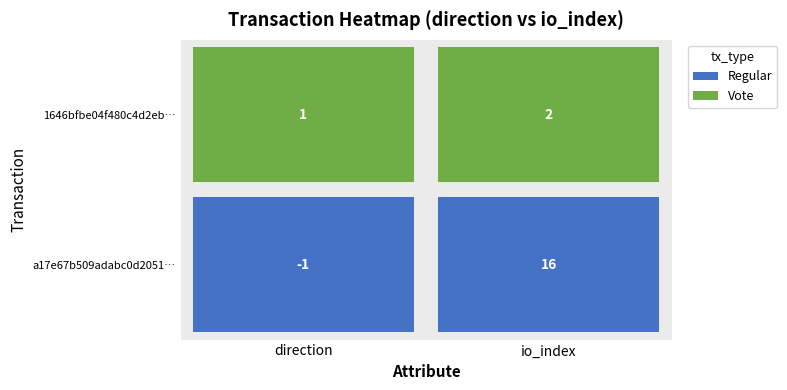

What is the average value of the a17e67b509adabc0d20514a655b72798b36b358 series?

8